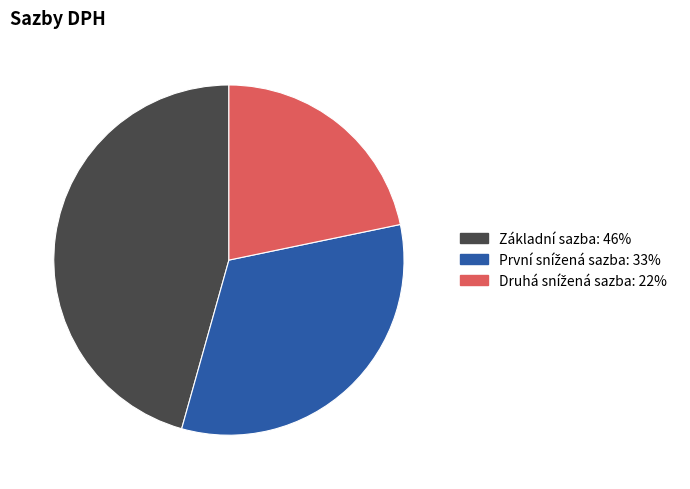

Which category has the biggest portion of the pie?

Základní sazba